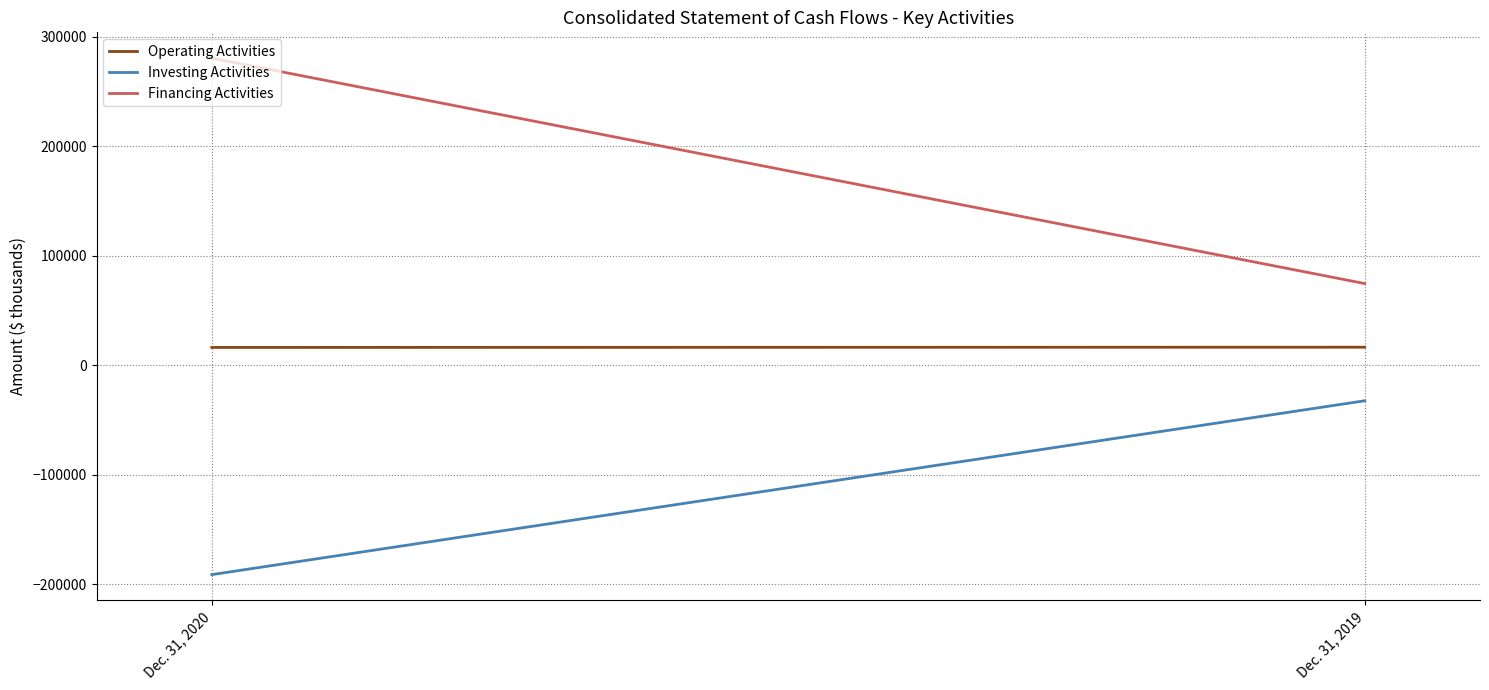

What is the value of the Operating Activities point at the 1st from the left?

16169